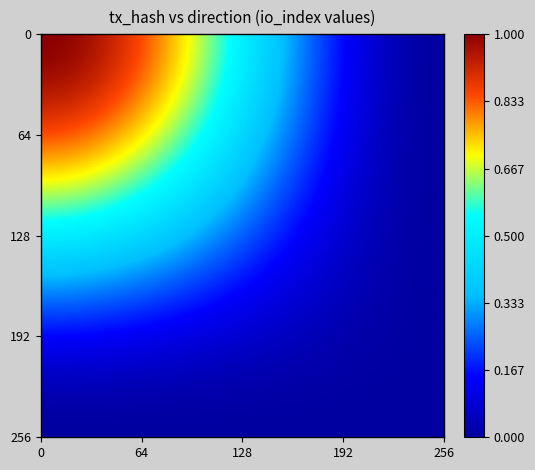

What is the total value across all series at -1?

1